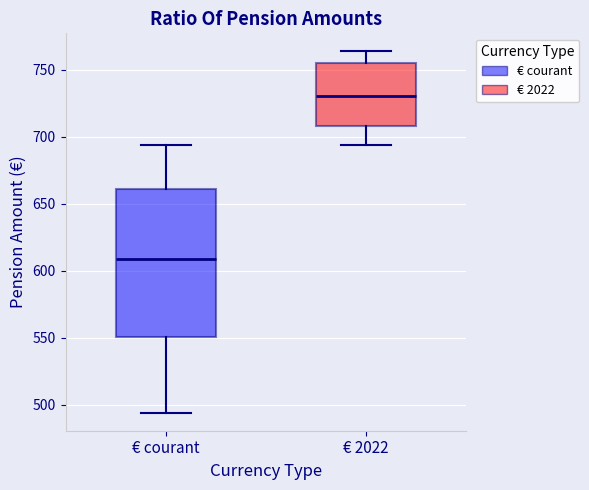

Which box is the tallest, from its lower edge to its upper edge?

€ courant